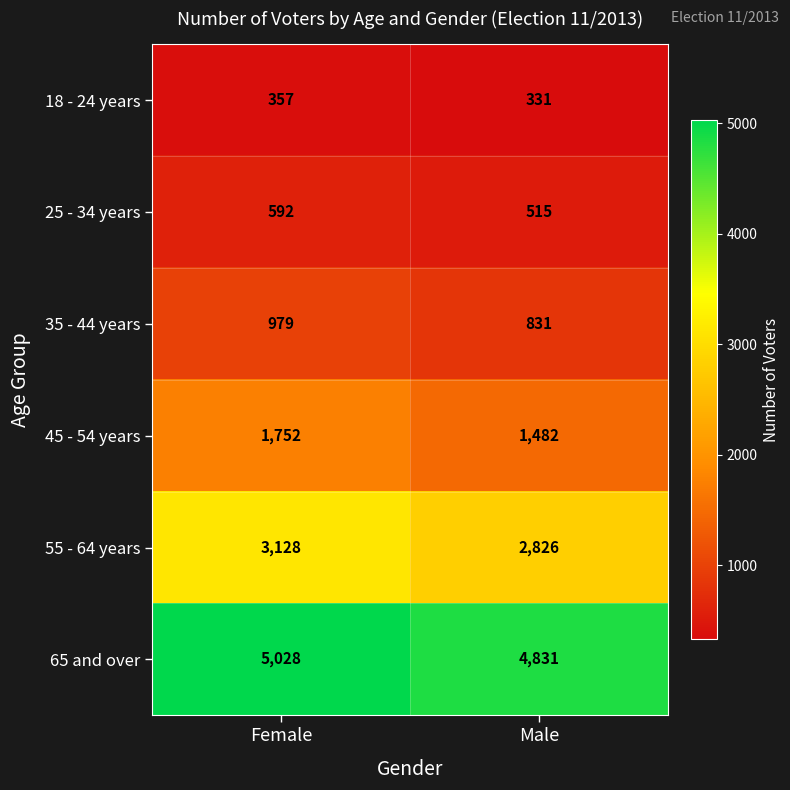

What is the difference between the highest and lowest values at Male?

4500